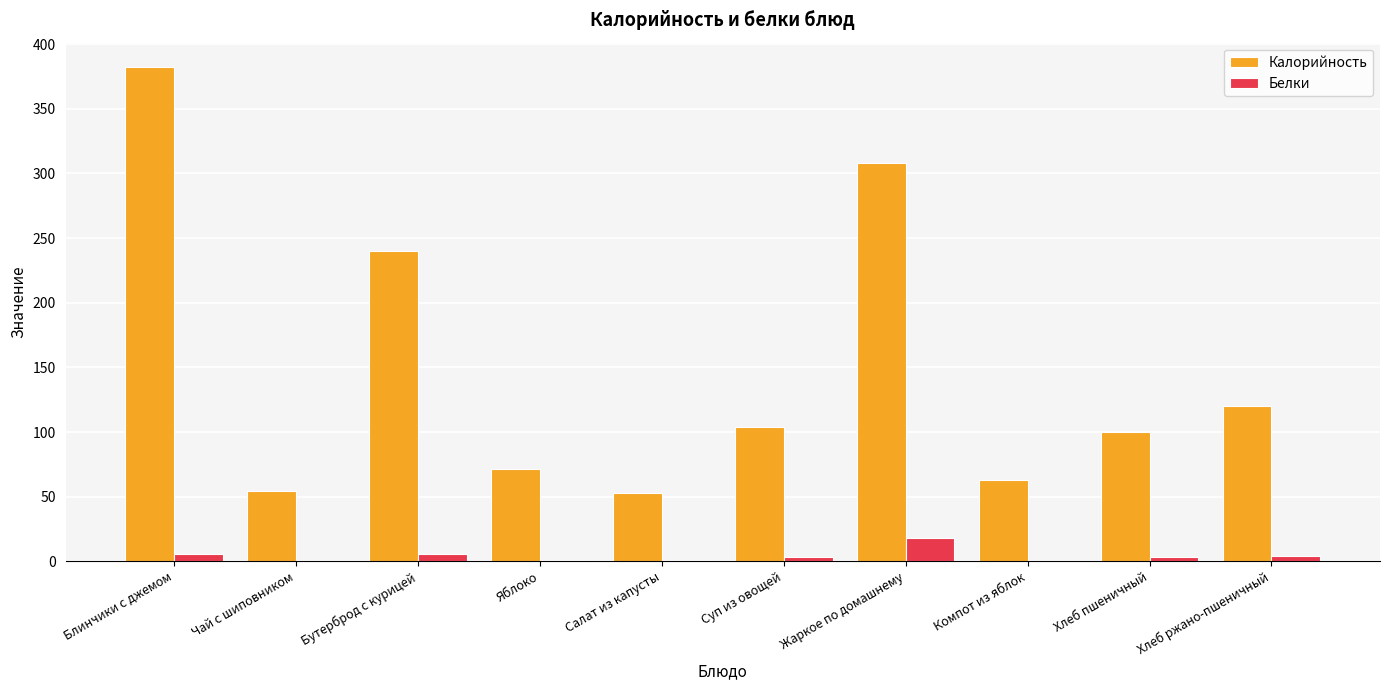

At which label does Калорийность reach its peak?

Блинчики с джемом